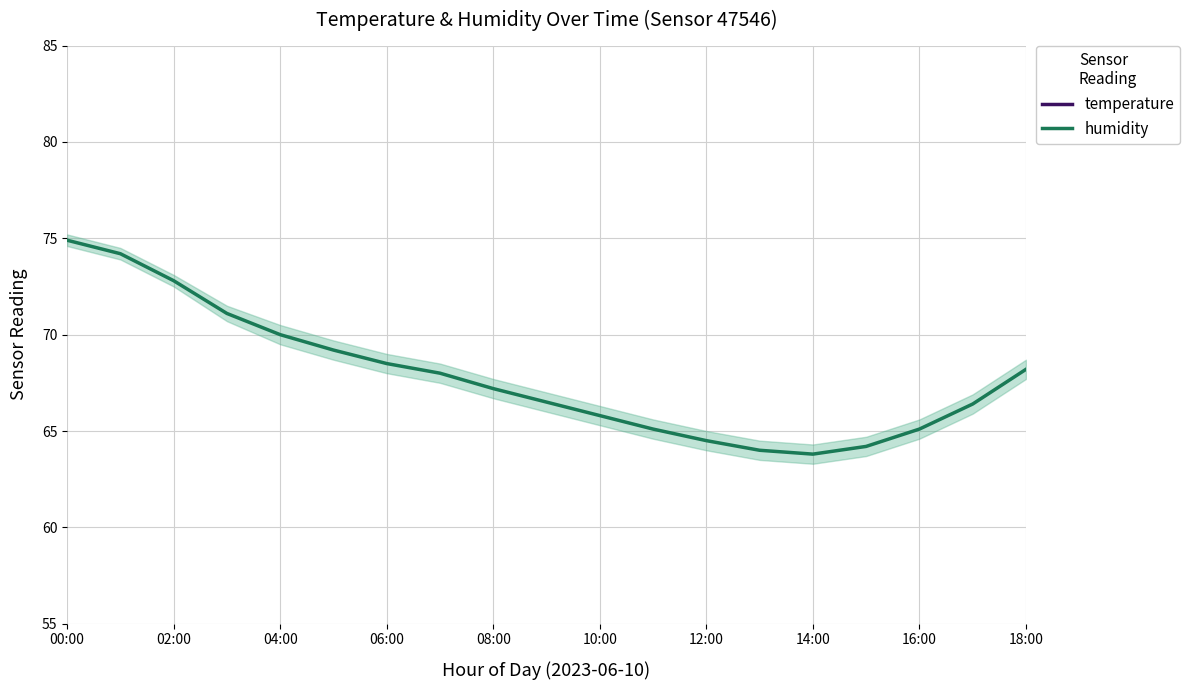

The temperature series shows 30.4 at 06:00. True or false?

False